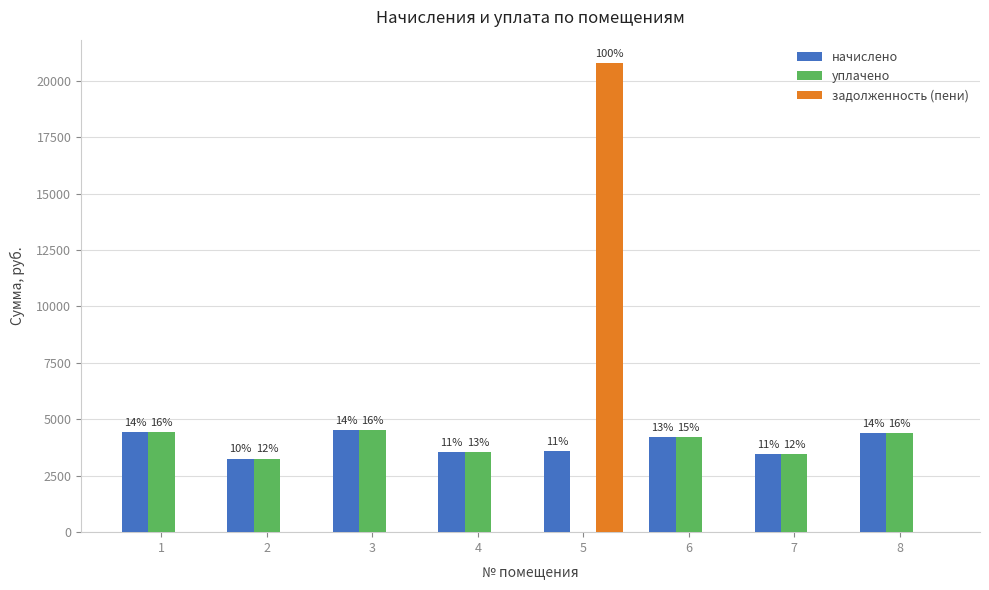

Reading right to left, transcribe all the data shown in this chart.

начислено: 8=4405.0	7=3444.5	6=4222.8	5=3593.5	4=3535.6	3=4504.3	2=3262.3	1=4438.1
уплачено: 8=4405.0	7=3444.5	6=4222.8	5=0.0	4=3535.6	3=4504.3	2=3262.3	1=4438.1
задолженность (пени): 8=0.0	7=0.0	6=0.0	5=20779.0	4=0.0	3=0.0	2=0.0	1=0.0